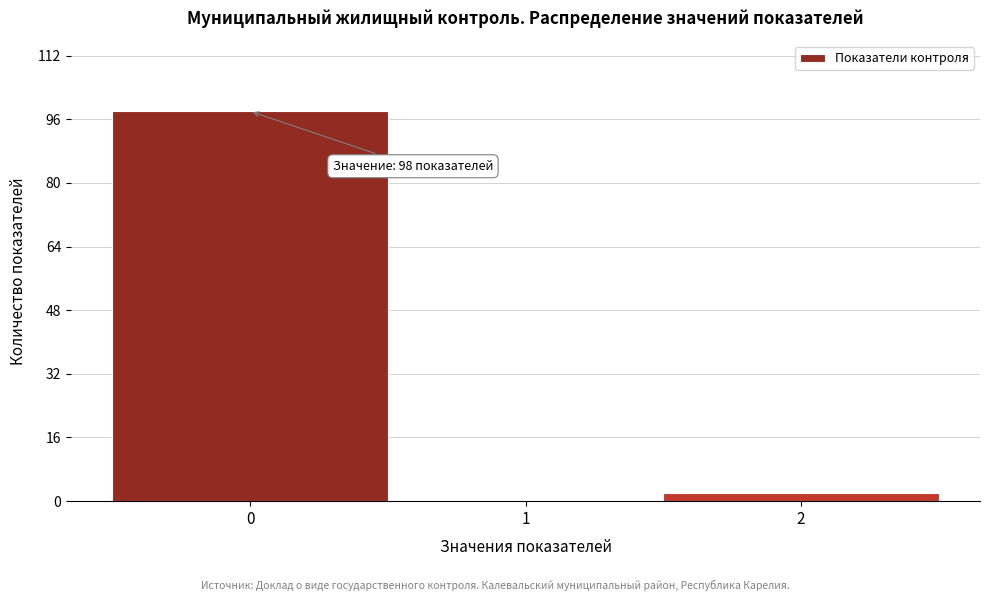

Reading left to right, what are all the values shown in this chart?

0=98	1=0	2=2